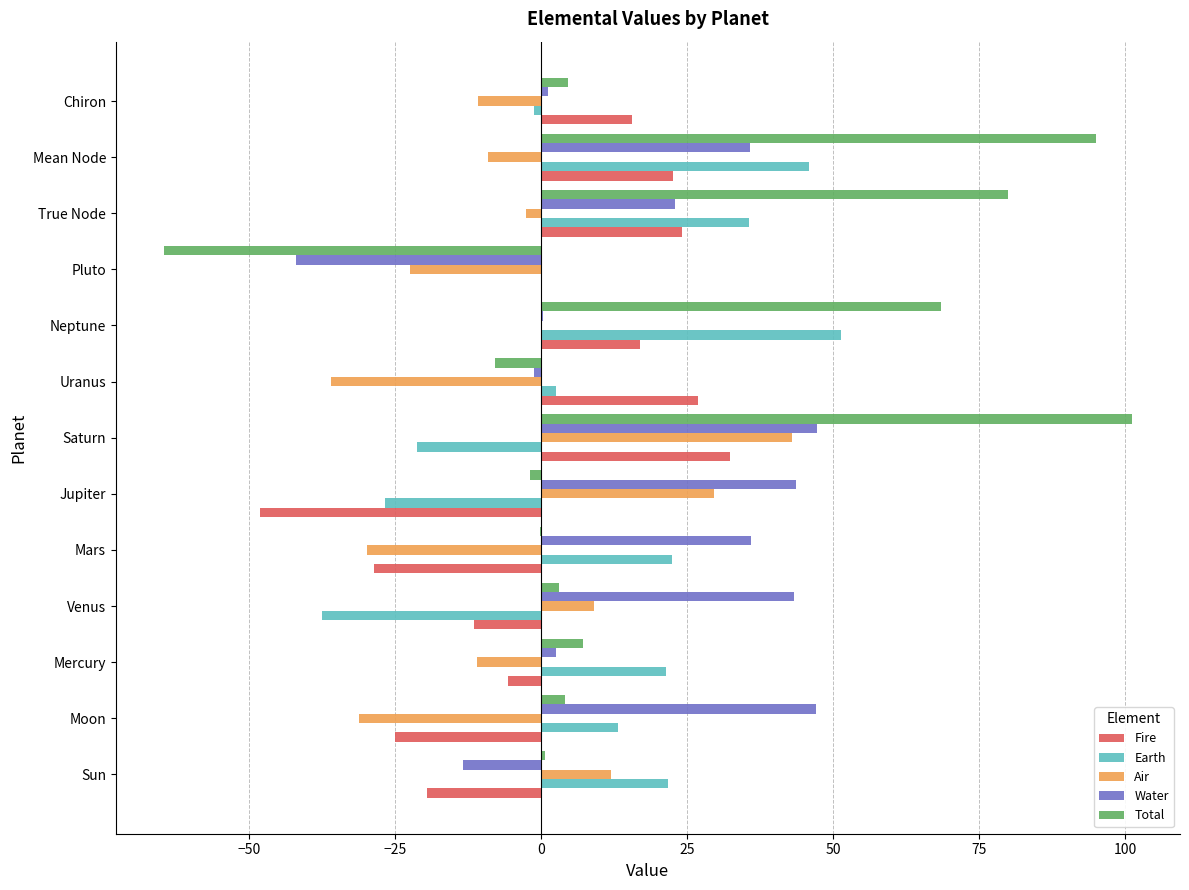

Which series has the widest spread of values?

Total